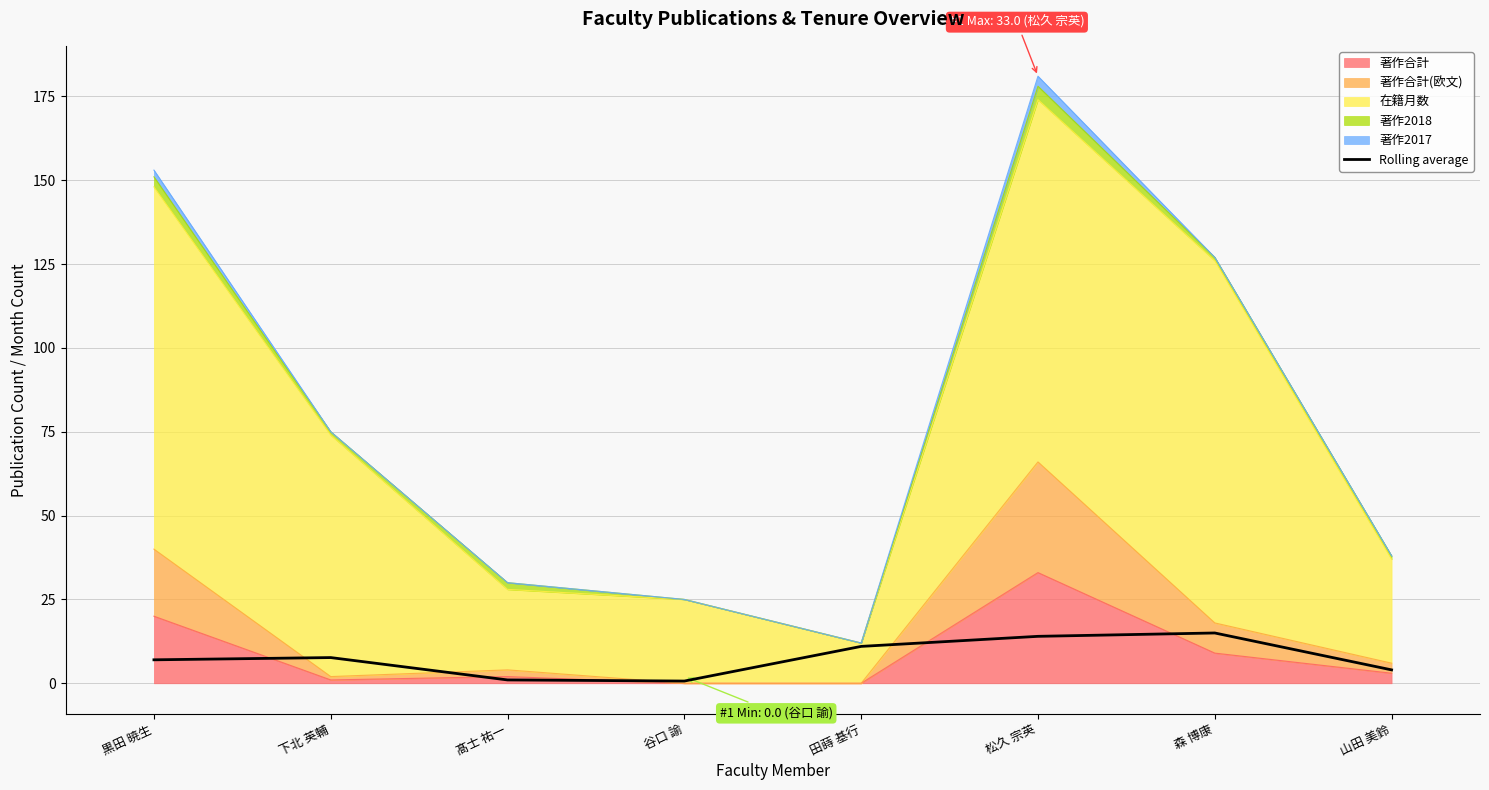

How many categories are shown in the chart?

8